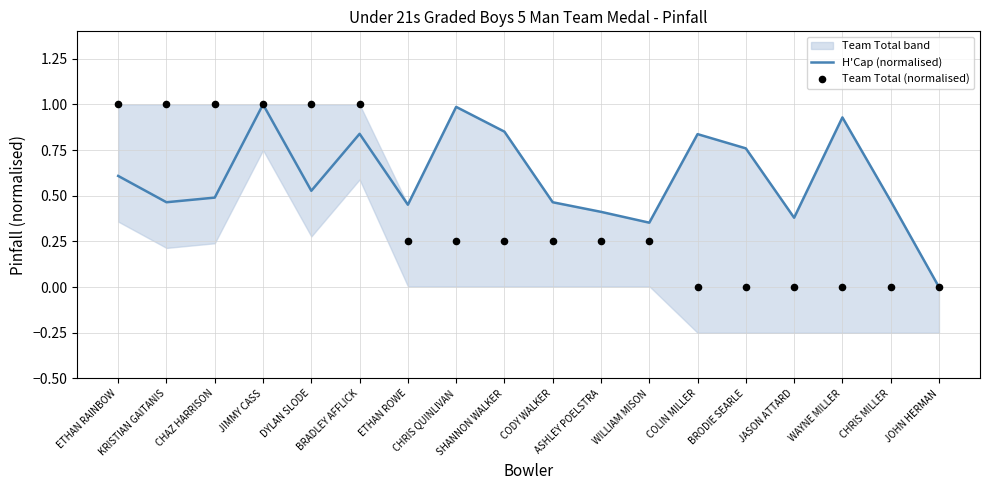

Is the value of H'Cap (normalised) at ETHAN RAINBOW greater than the value of Team Total (normalised) at JOHN HERMAN?

Yes